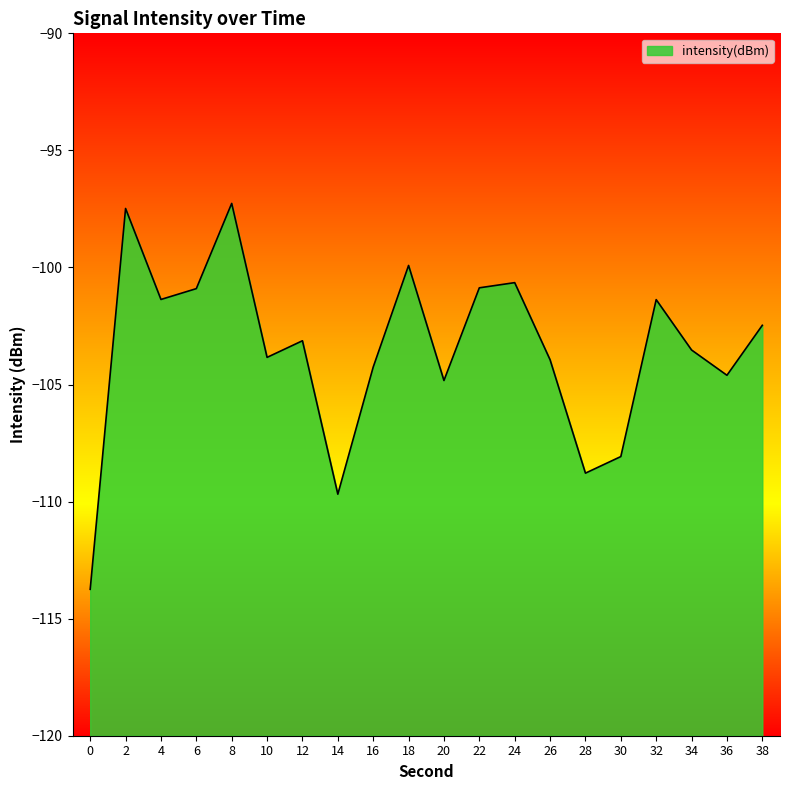

What is the value of the 10th point from the left?

-99.9